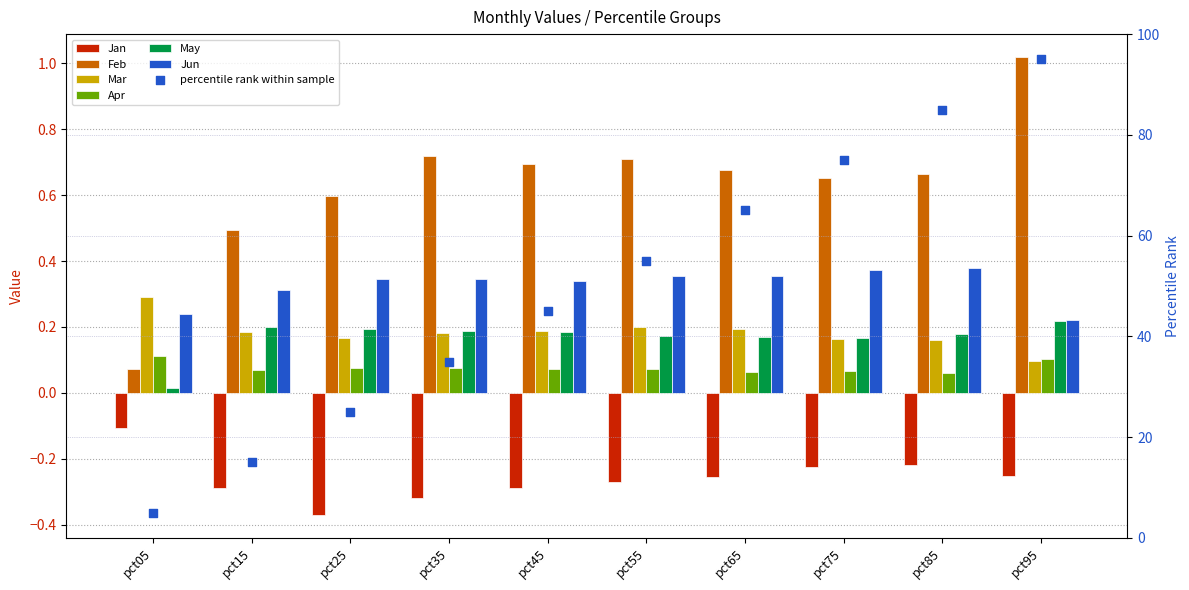

Is the value of Jan at pct85 greater than the value of Feb at pct05?

No